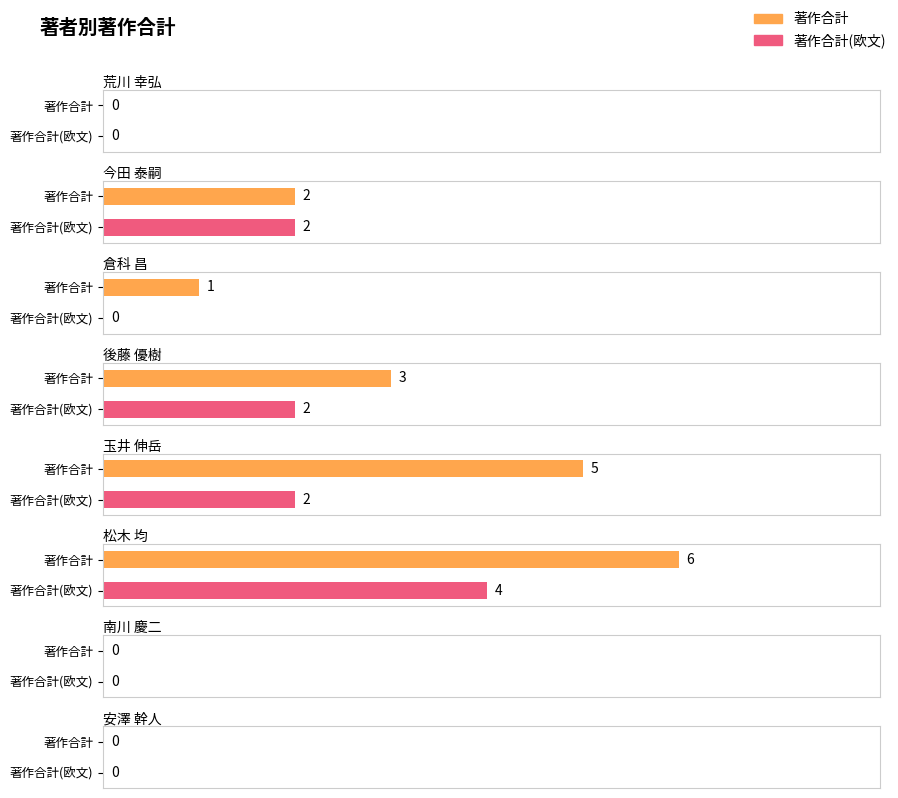

Reading right to left, what are all the values shown in this chart?

著作合計: 0	0	6	5	3	1	2	0
著作合計(欧文): 0	0	4	2	2	0	2	0